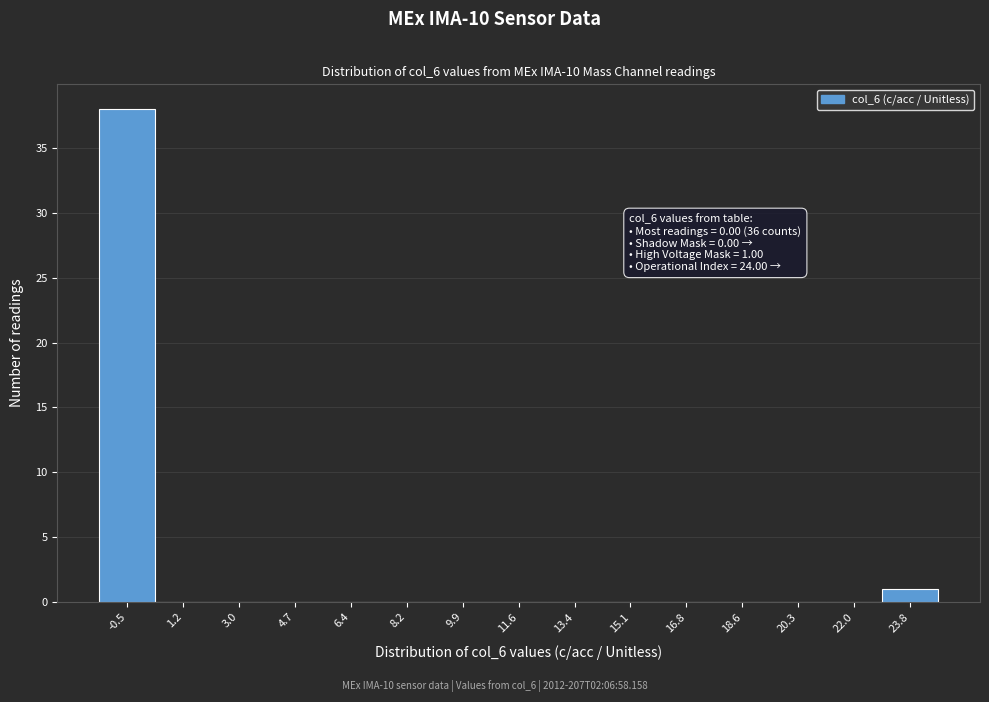

Reading left to right, extract all data points from this chart.

-0.5=38	1.2=0	3.0=0	4.7=0	6.4=0	8.2=0	9.9=0	11.6=0	13.4=0	15.1=0	16.8=0	18.6=0	20.3=0	22.0=0	23.8=1